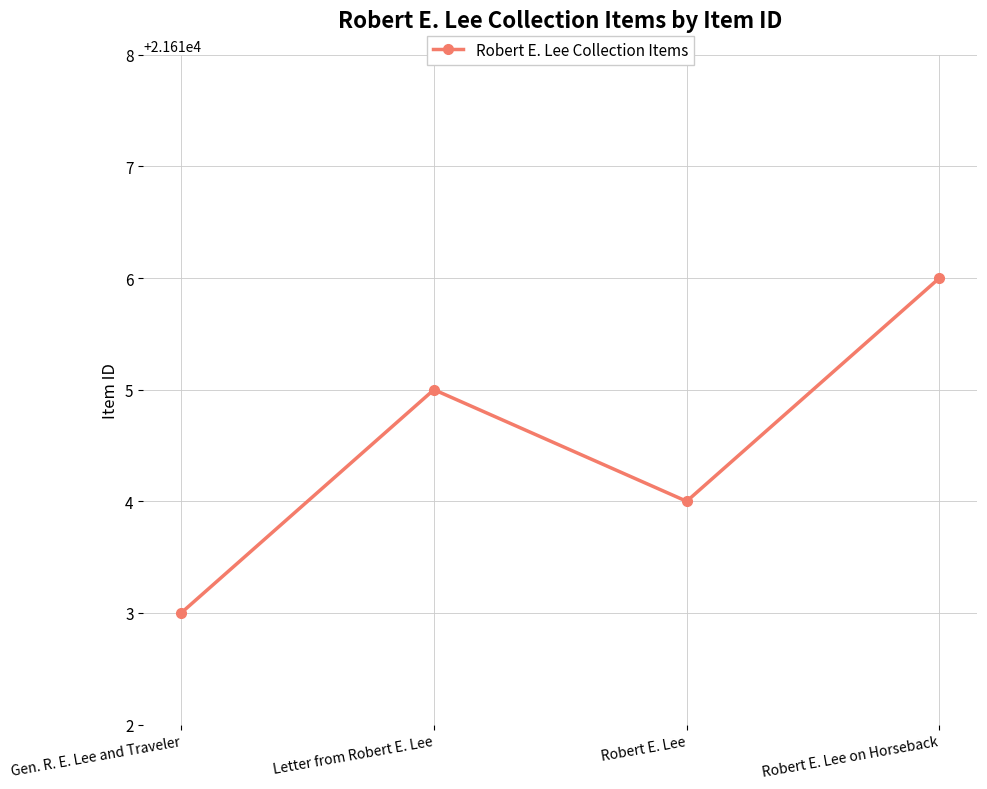

Approximately how many times larger is the value at Letter from Robert E. Lee compared to Robert E. Lee on Horseback?

1.0